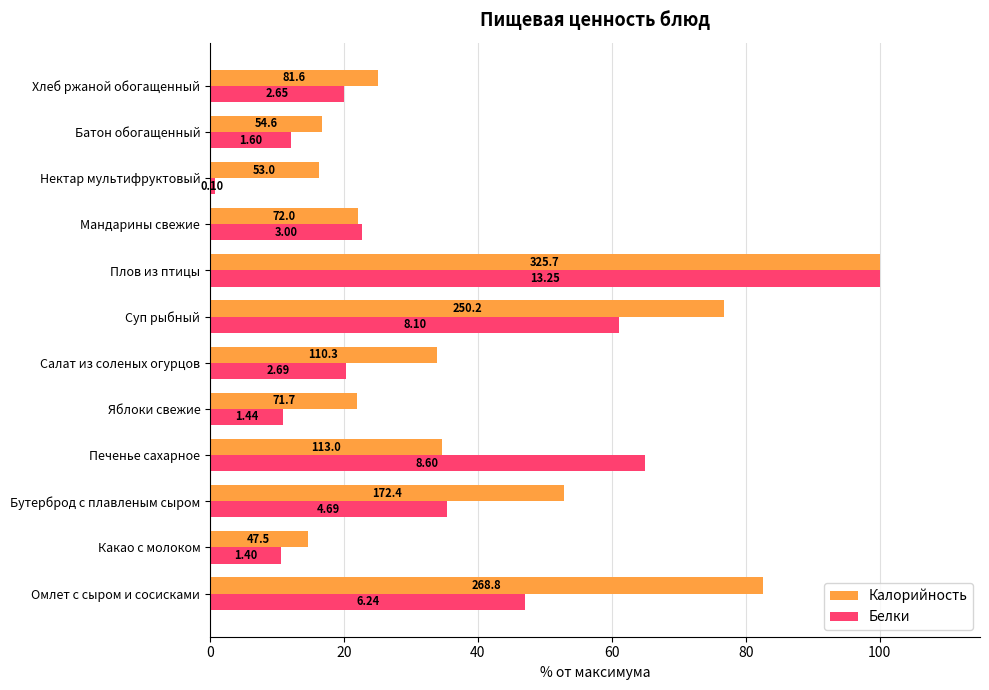

List the series in order of their overall mean, lowest first.

Белки, Калорийность